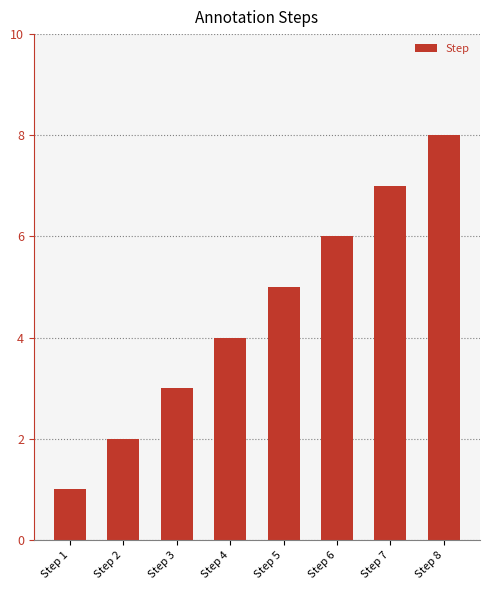

Which category has the highest value across all series?

Step 8